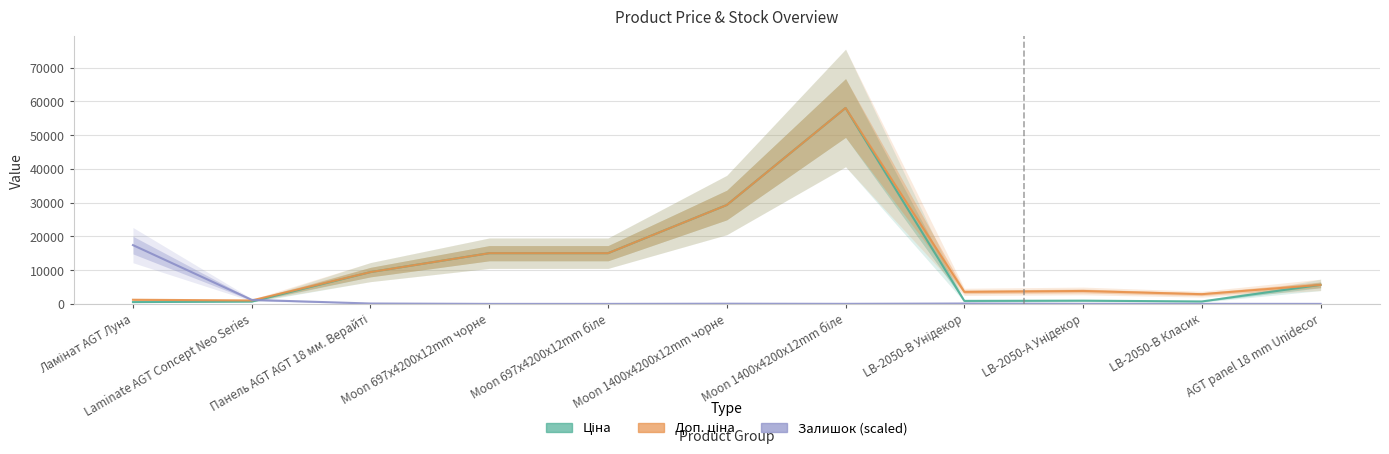

Between Moon 1400x4200x12mm біле and AGT panel 18 mm Unidecor, which is larger?

Moon 1400x4200x12mm біле